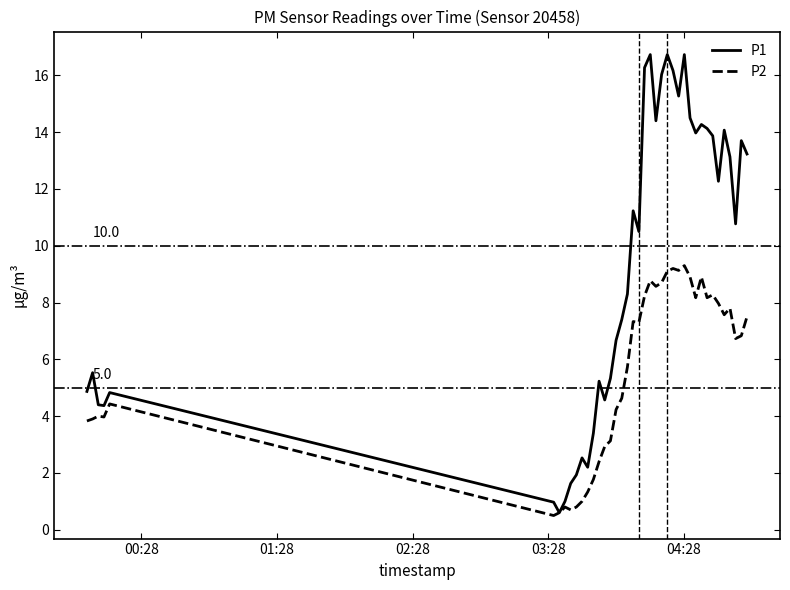

What is the lowest value of the P1 series?

0.6